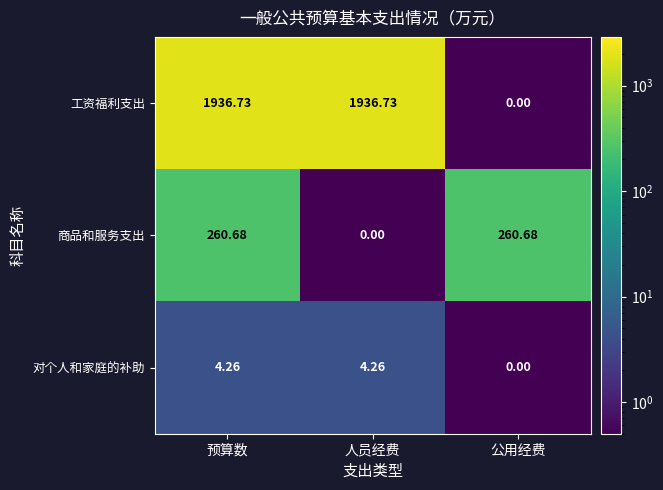

Which series changed the most between 预算数 and 人员经费?

商品和服务支出